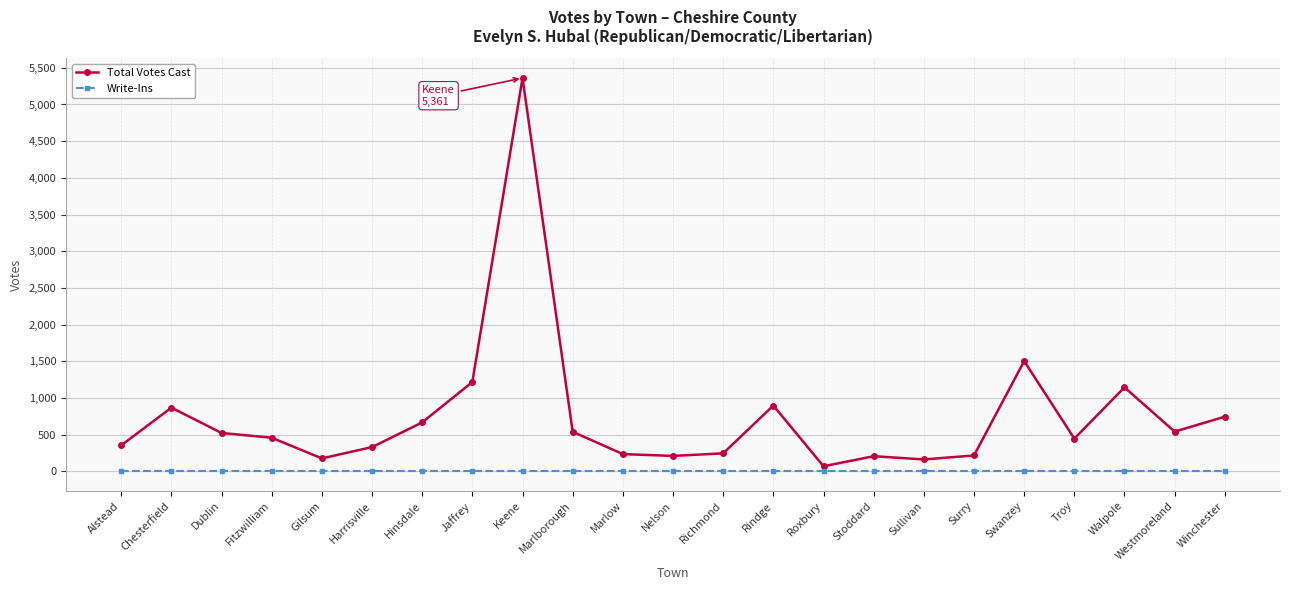

Is the value of Write-Ins at Harrisville greater than the value of Total Votes Cast at Walpole?

No